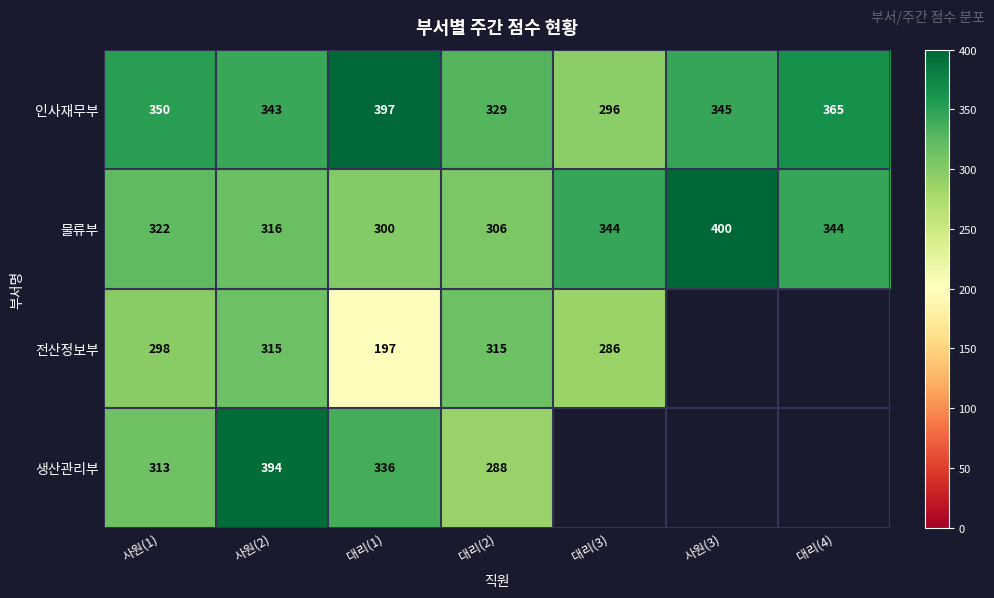

The value of 인사재무부 at 사원(1) is 107. True or false?

False